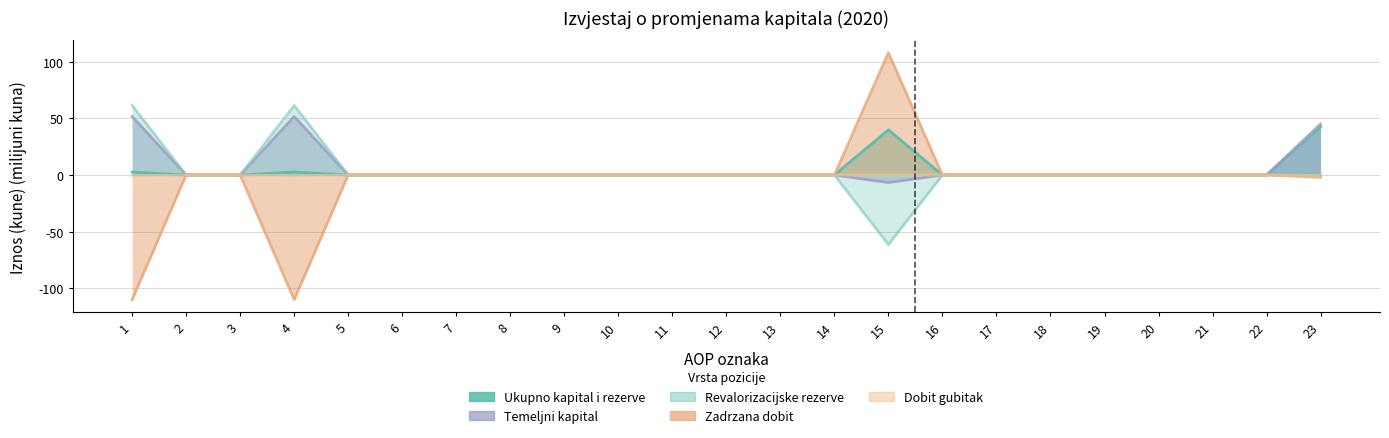

At which label is Dobit gubitak closest to 0?

2